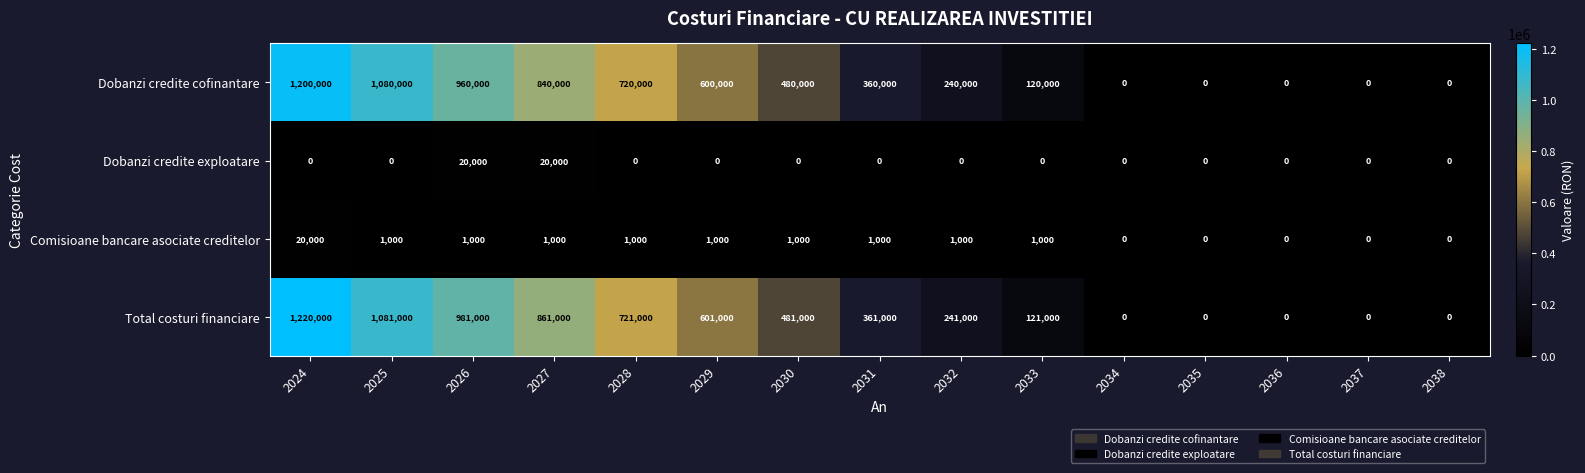

Is it true that Dobanzi credite cofinantare equals -371625 at 2038?

False